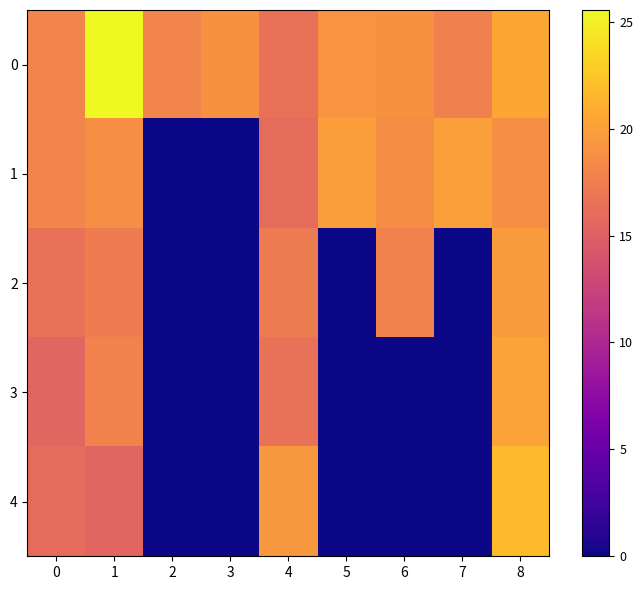

List the series in order of their peak value, lowest first.

2, 1, 3, 4, 0